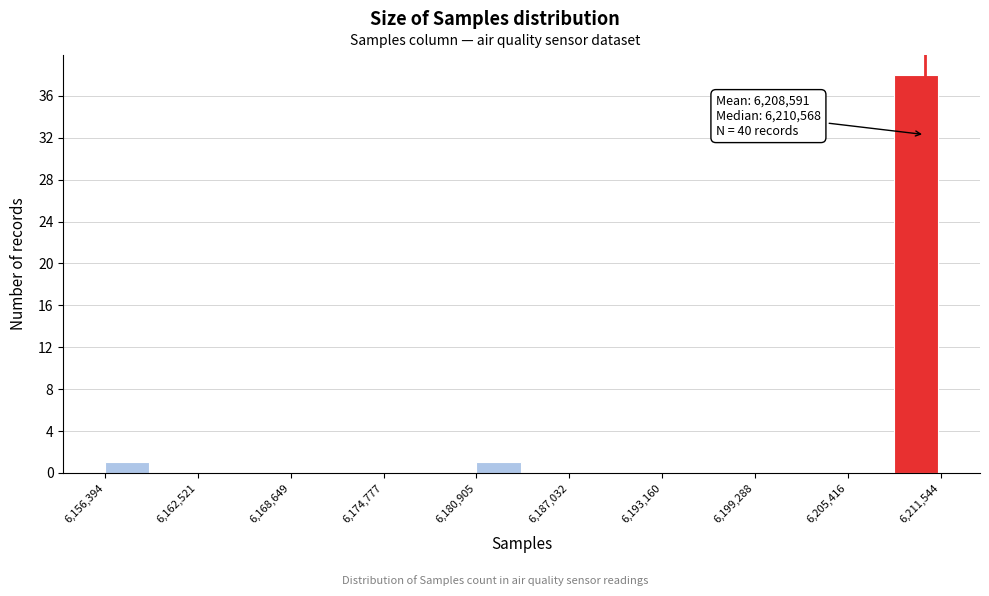

Read against the x-axis, roughly where is the centre of the tallest bar?

6210000